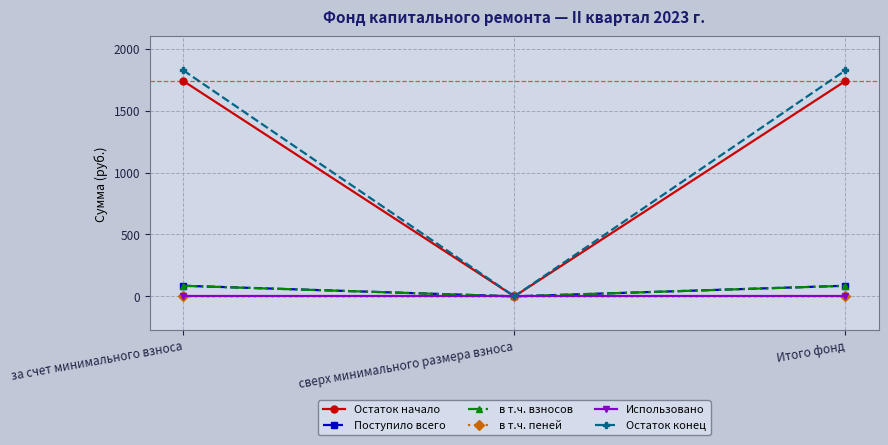

At which label does Остаток начало first exceed 1739?

за счет минимального взноса